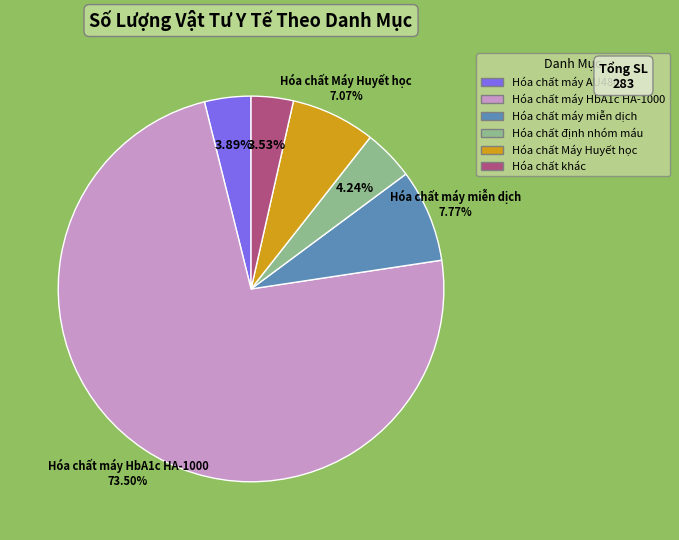

Which slice represents more than half of the pie?

Hóa chất máy HbA1c HA-1000